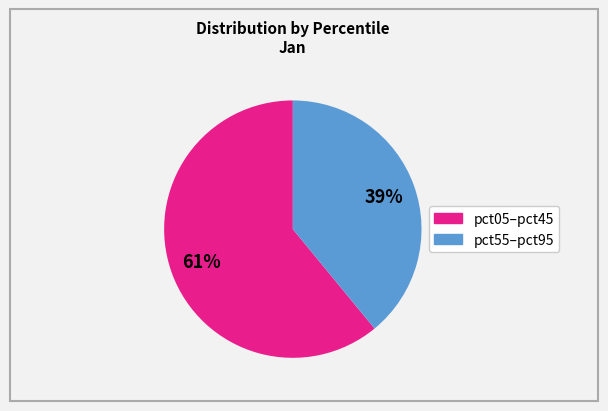

To the nearest percent, what is the average slice percentage?

50%